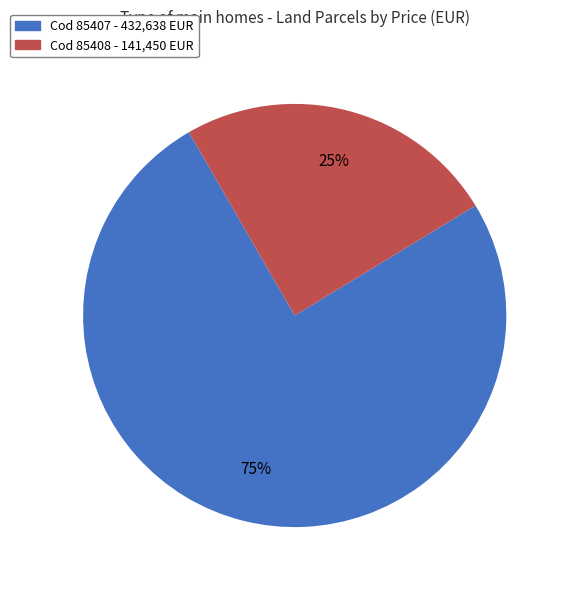

To the nearest percent, what is the average slice percentage?

50%